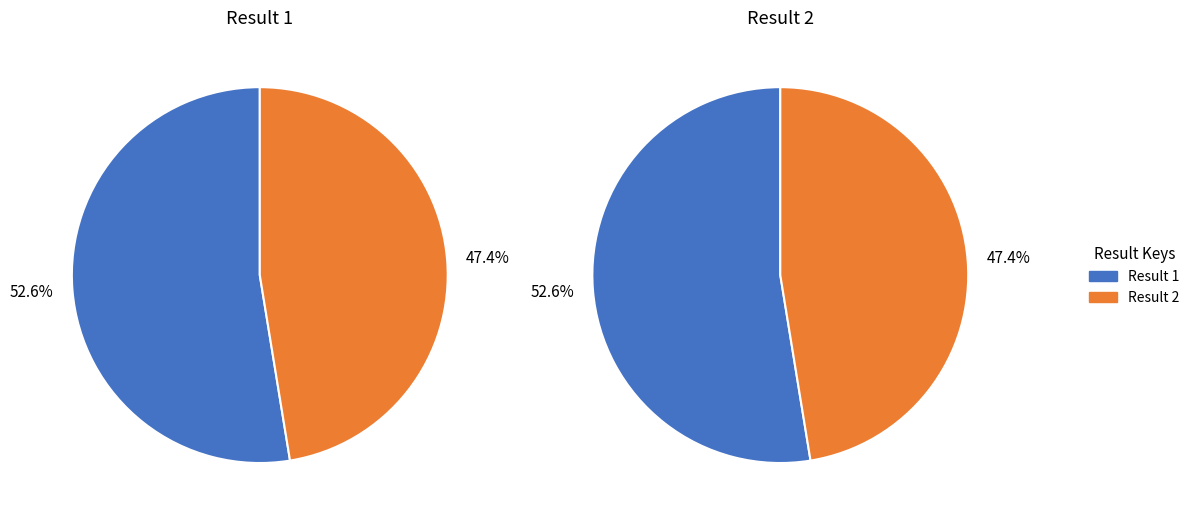

Which category has the smallest portion of the pie?

2